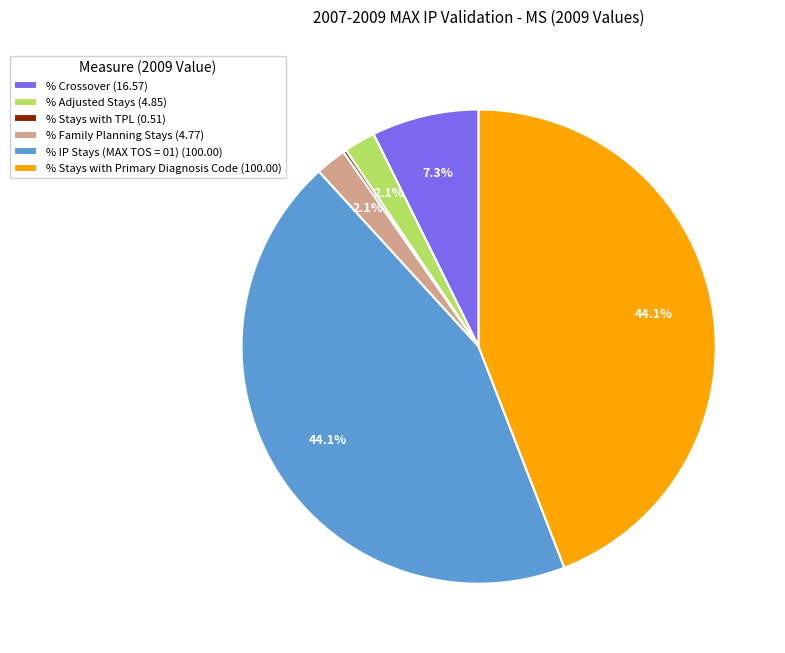

Does any single category account for the majority?

No